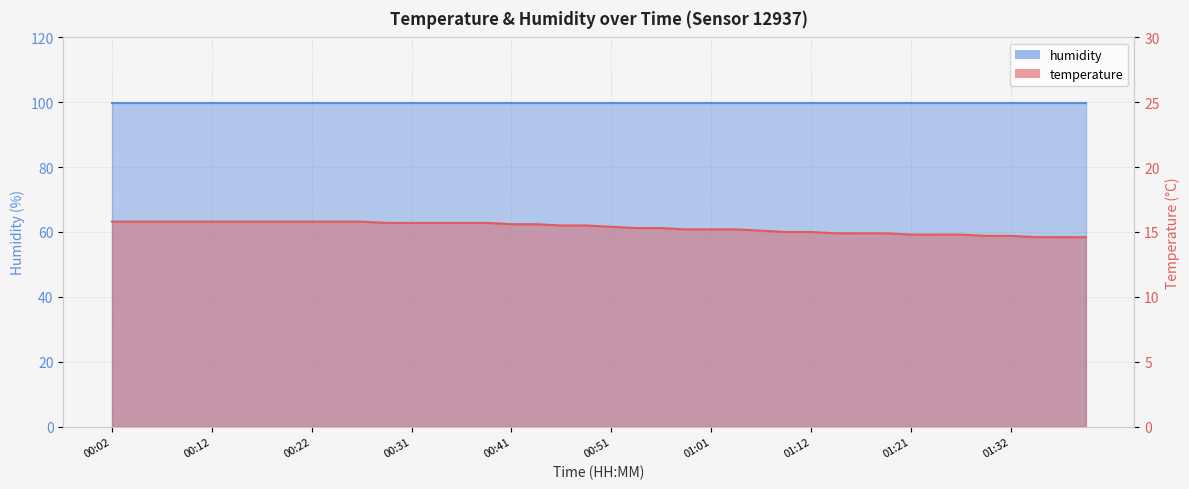

The chart shows a value of 5.8 at 01:19. True or false?

False